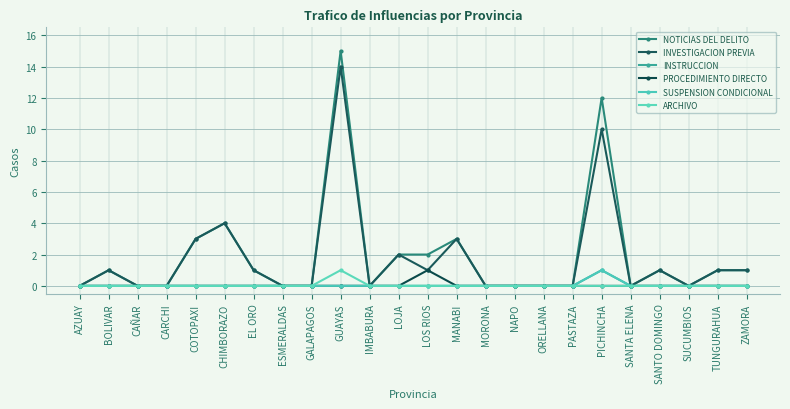

Does the chart have visible grid lines?

Yes